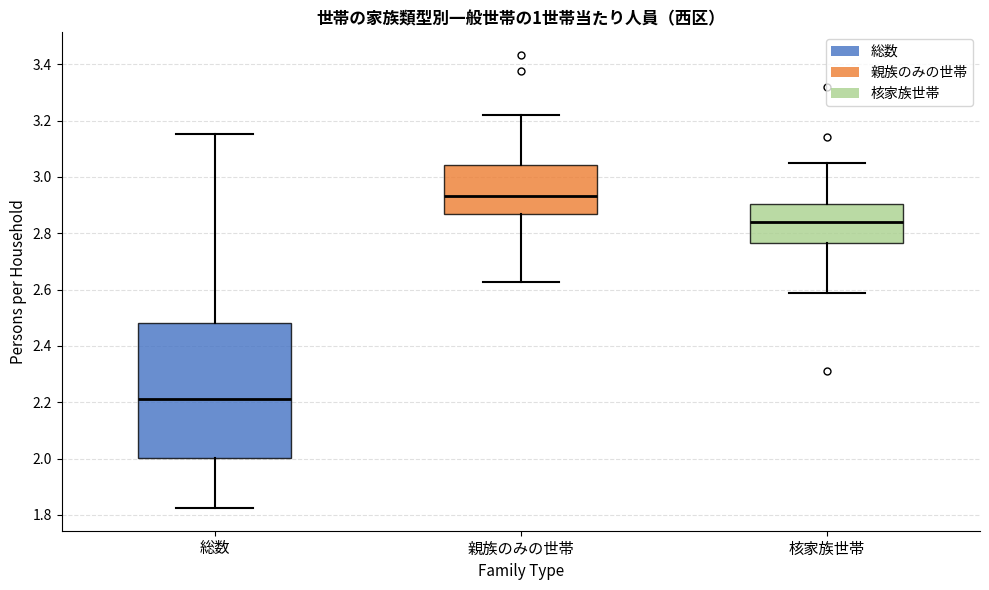

Which box's median line is the lowest?

総数